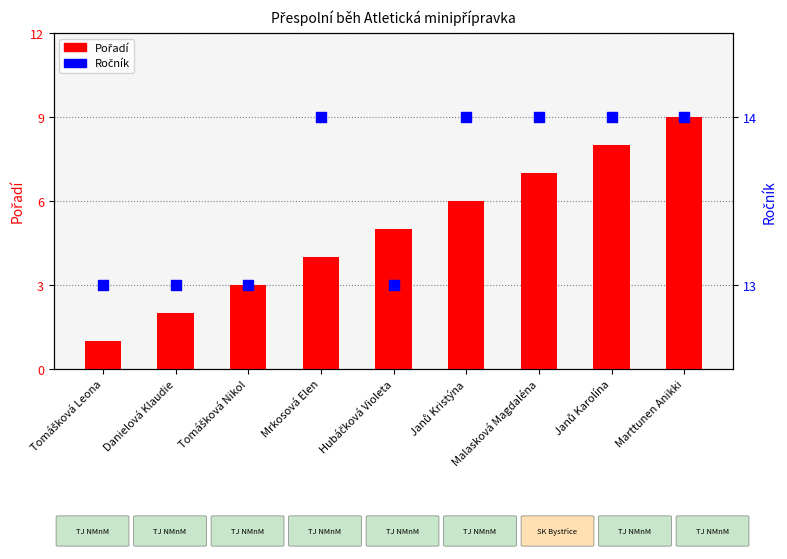

What is the total value across all series at Tomášková Nikol?

16